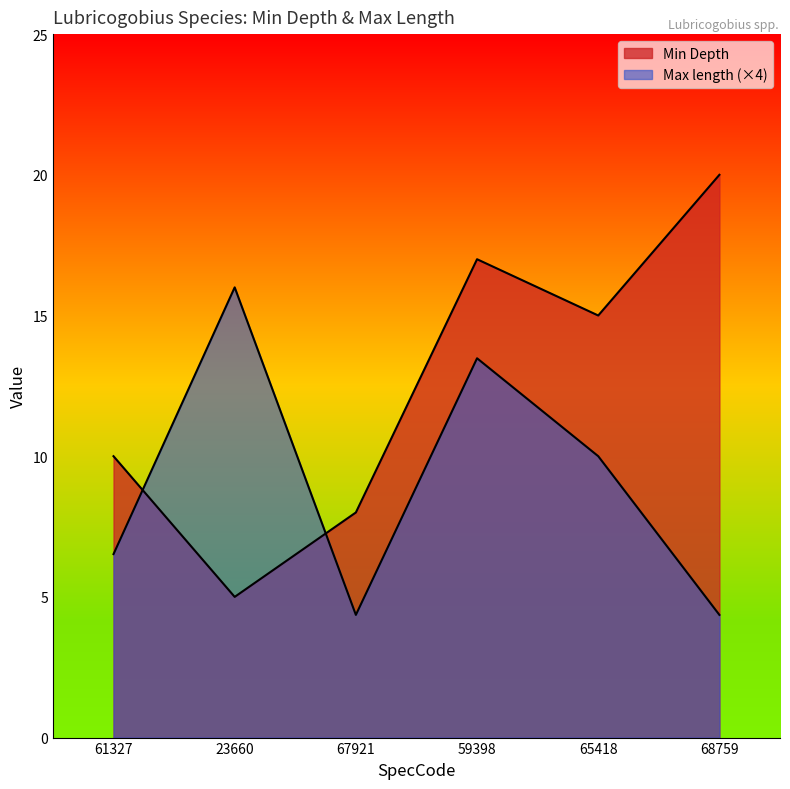

What is the value of the Min Depth point at the 6th from the left?

20.0